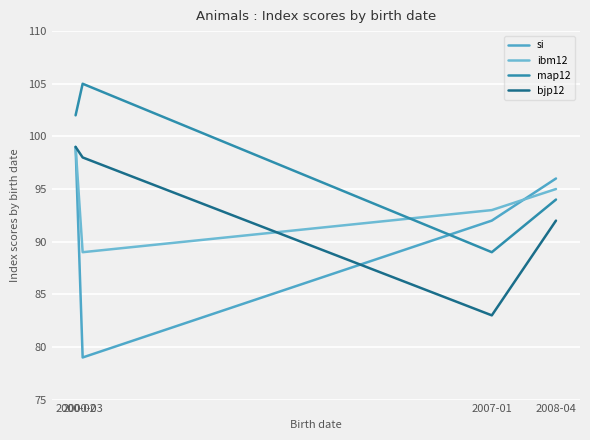

How many lines are shown in the chart?

4